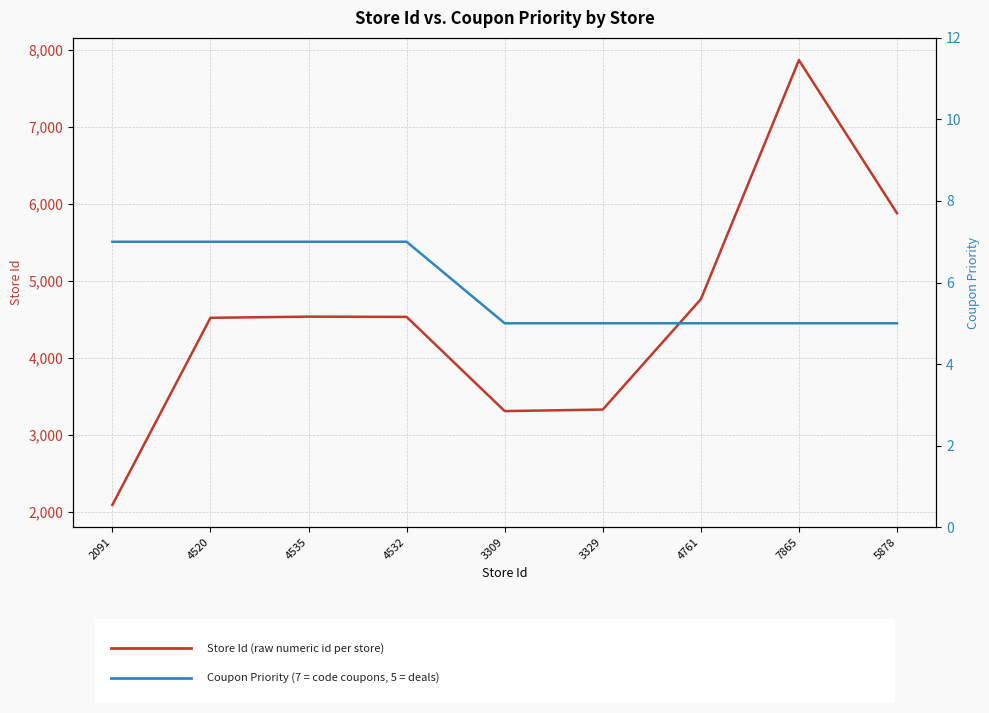

True or false: Coupon Priority and Store Id intersect in this chart.

False